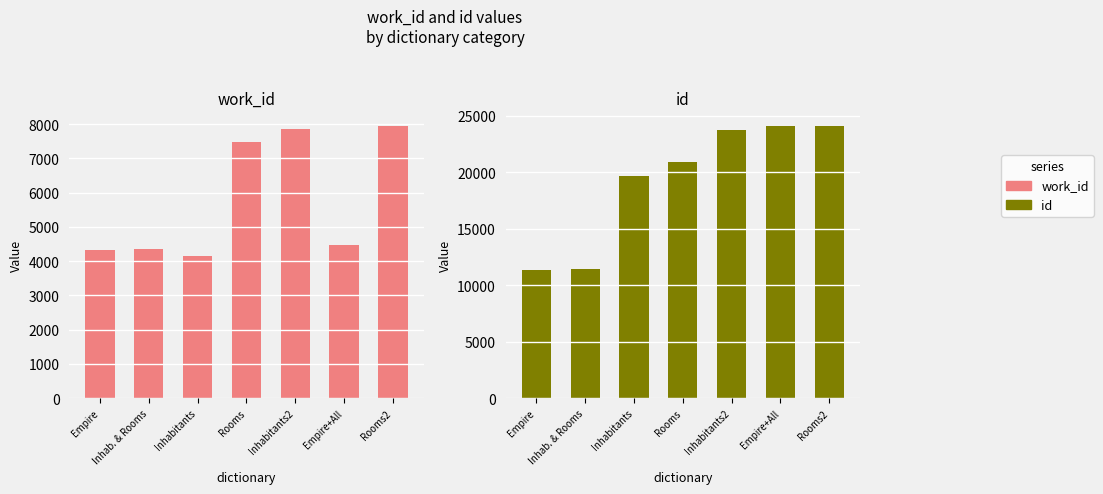

Reading left to right, list all the values displayed in this chart.

work_id: Empire=4326	Inhab. & Rooms=4360	Inhabitants=4155	Rooms=7468	Inhabitants2=7864	Empire+All=4480	Rooms2=7957
id: Empire=11300	Inhab. & Rooms=11457	Inhabitants=19677	Rooms=20893	Inhabitants2=23778	Empire+All=24073	Rooms2=24130